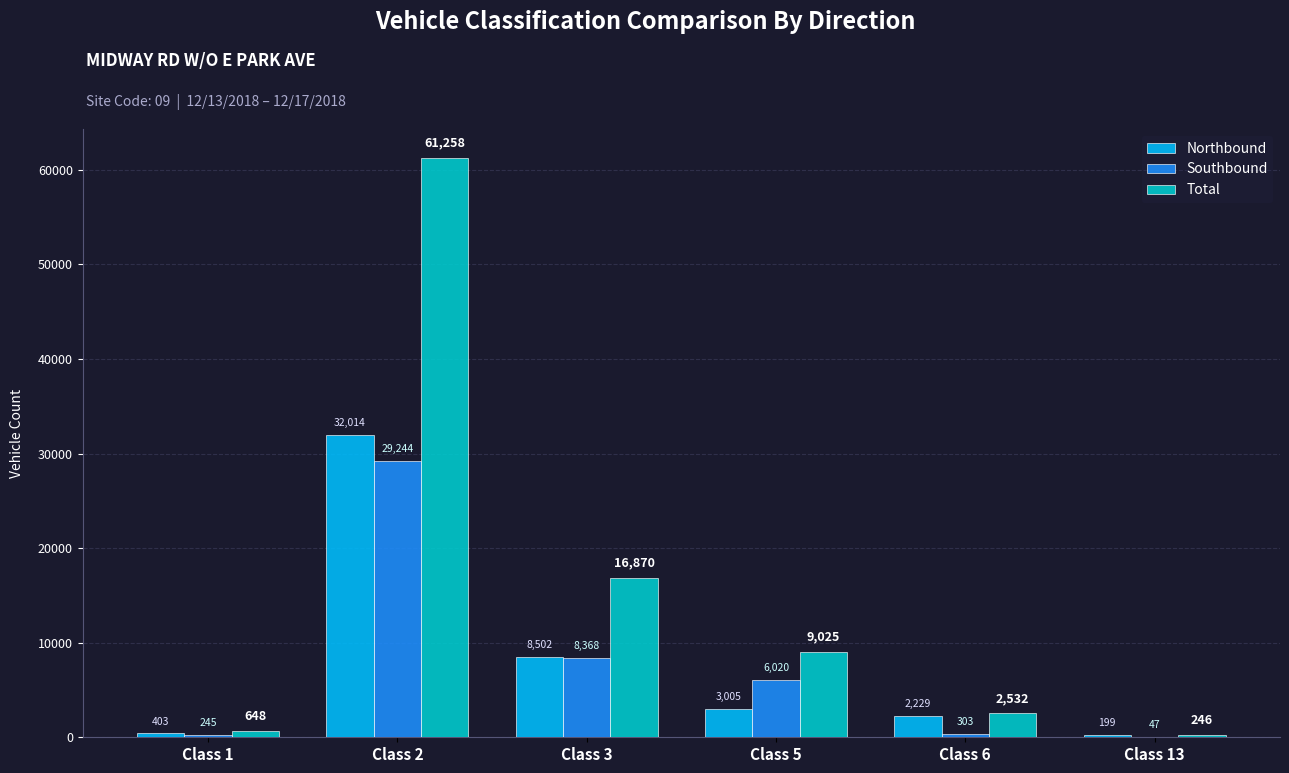

At which label does Total reach its peak?

Class 2